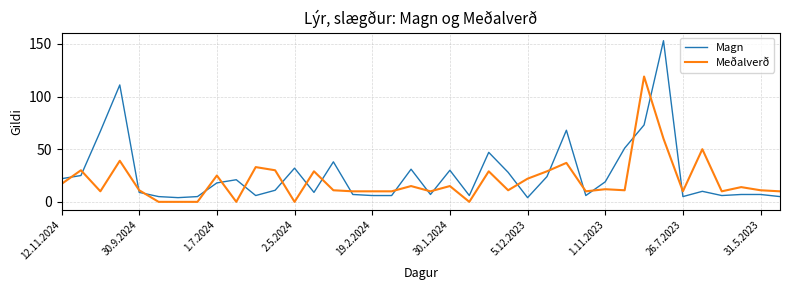

Which series has the widest spread of values?

Magn